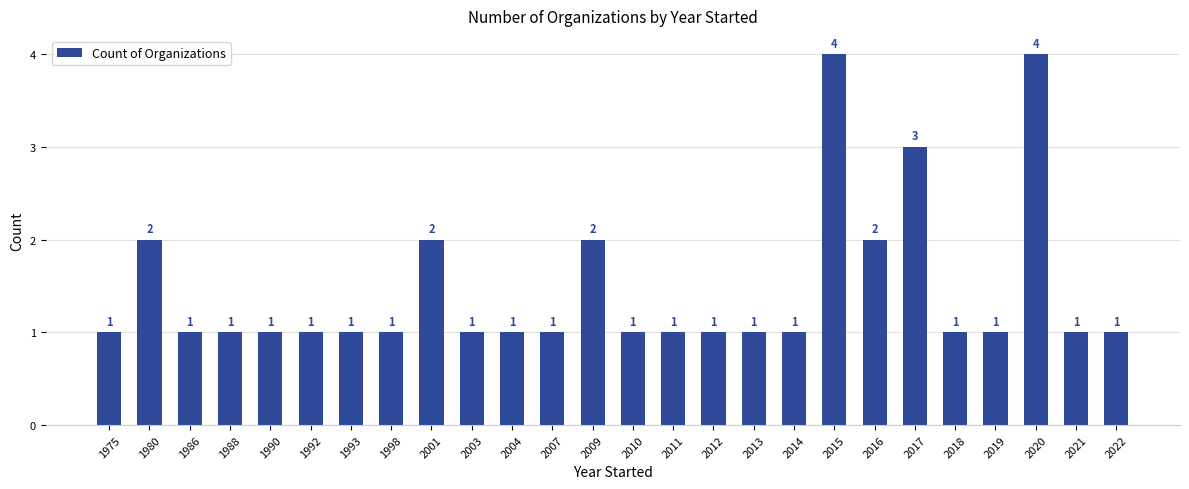

The value at 1990 is 2. True or false?

False